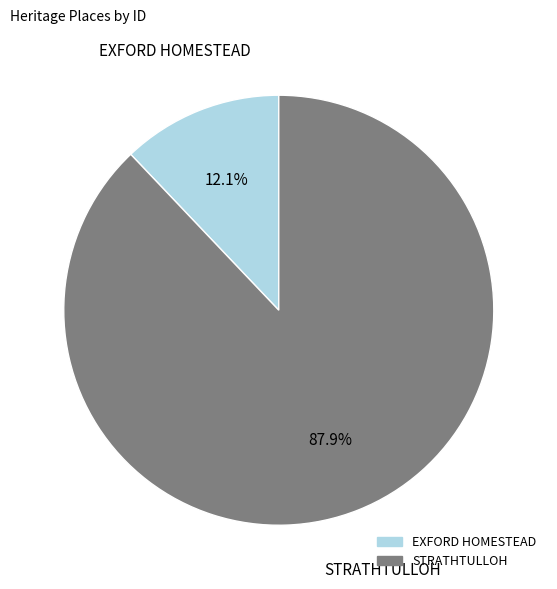

Which category accounts for the majority?

STRATHTULLOH